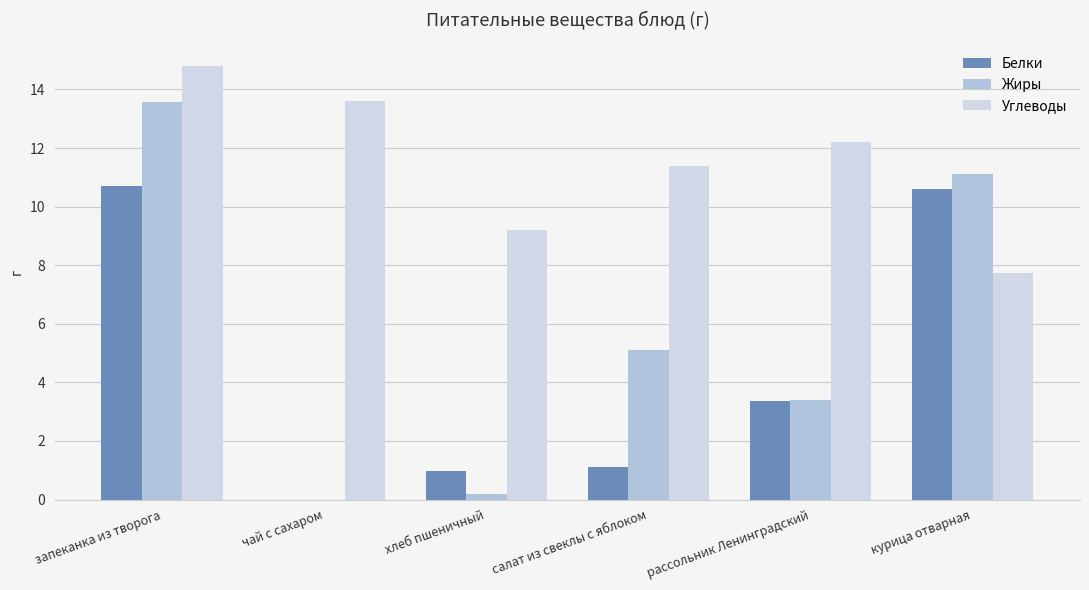

Which label corresponds to the smallest value in the chart?

чай с сахаром